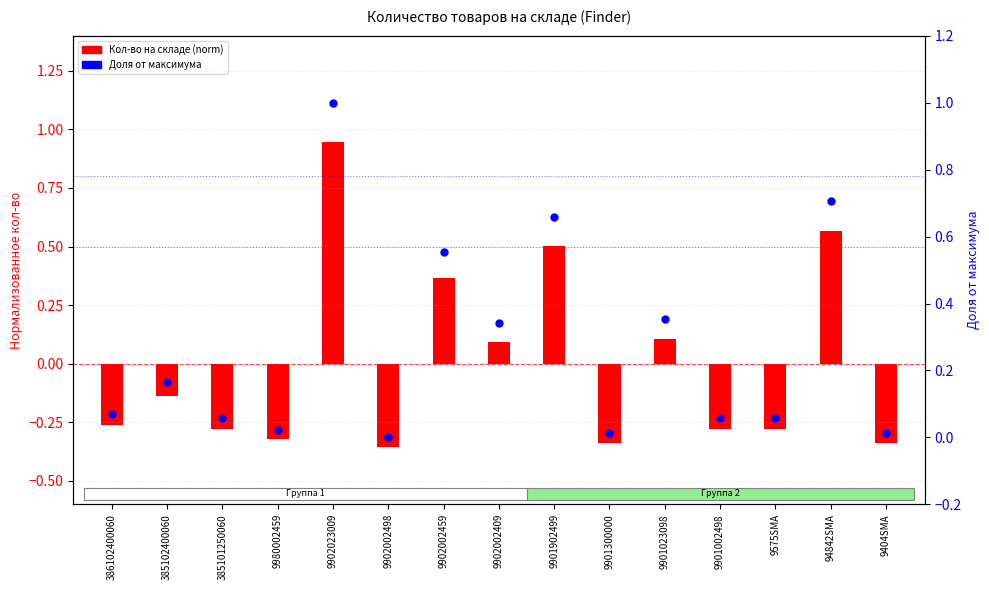

What is the total value across all series at 94842SMA?

1.3